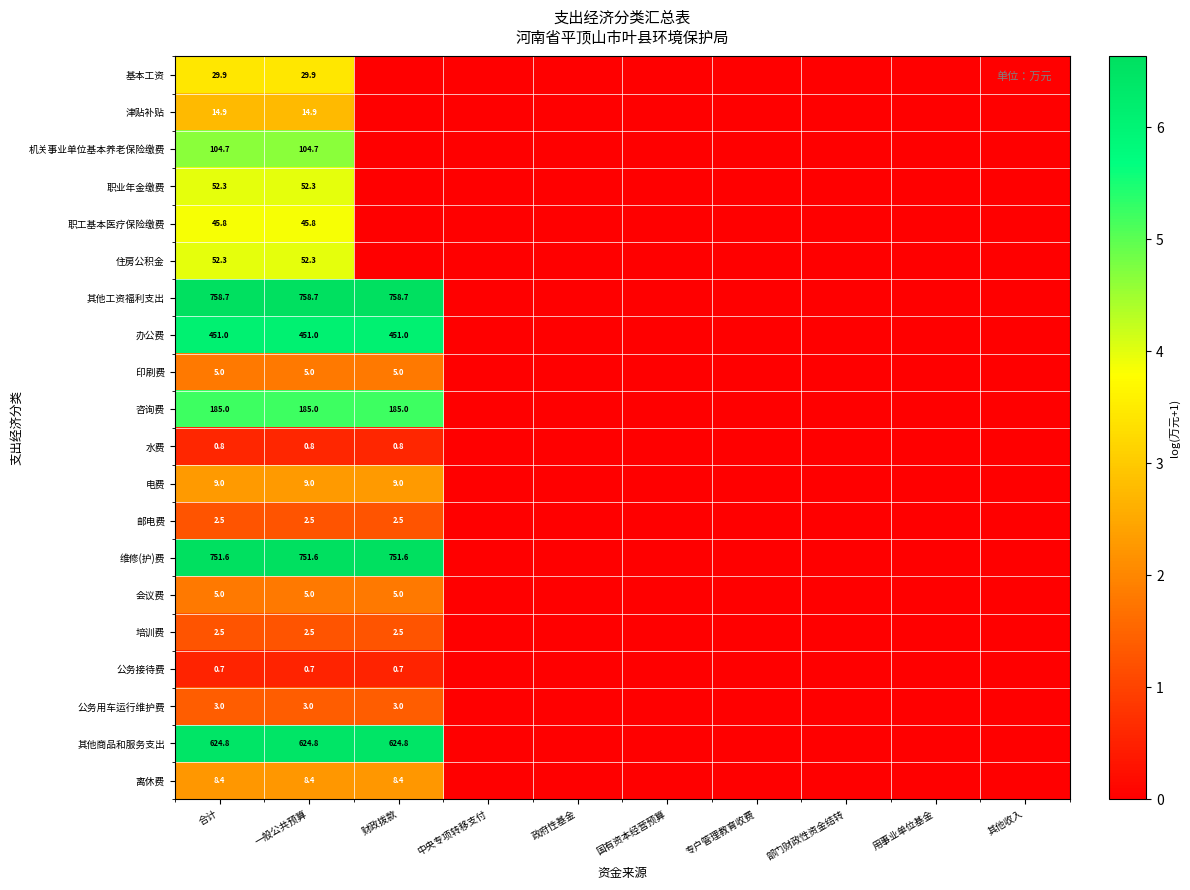

What is the total value across all series at 一般公共预算?

3107.9